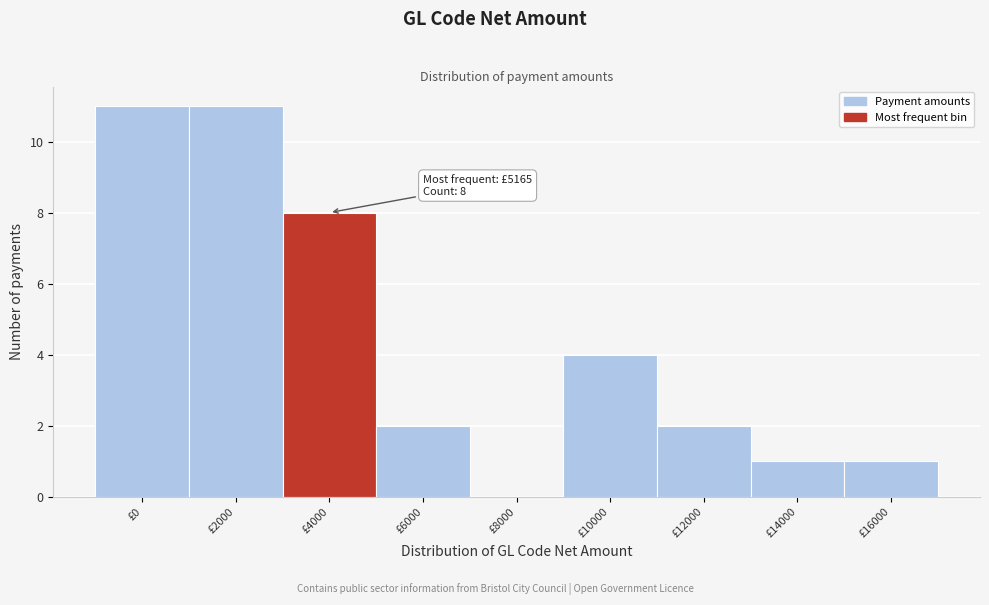

Reading left to right, list all the values displayed in this chart.

£0=11	£2000=11	£4000=8	£6000=2	£8000=0	£10000=4	£12000=2	£14000=1	£16000=1